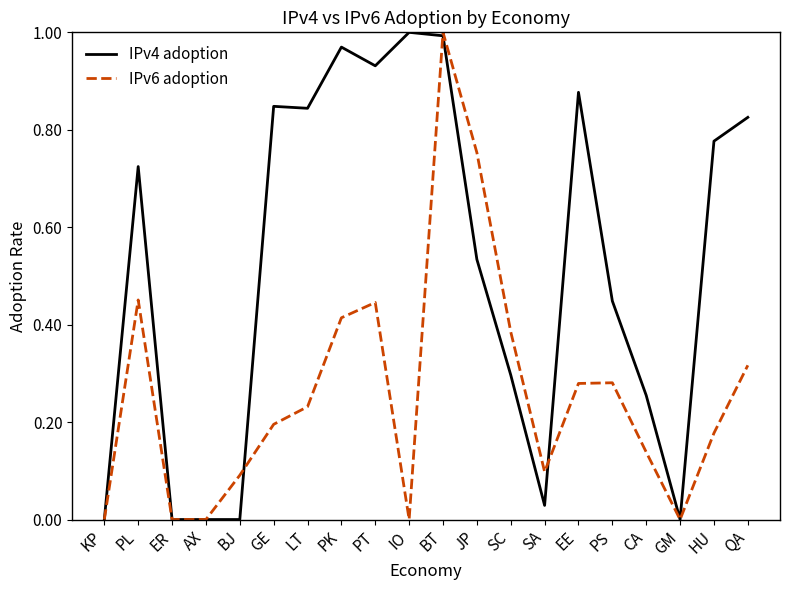

True or false: IPv6 adoption has a value of 0.6 at PL.

False